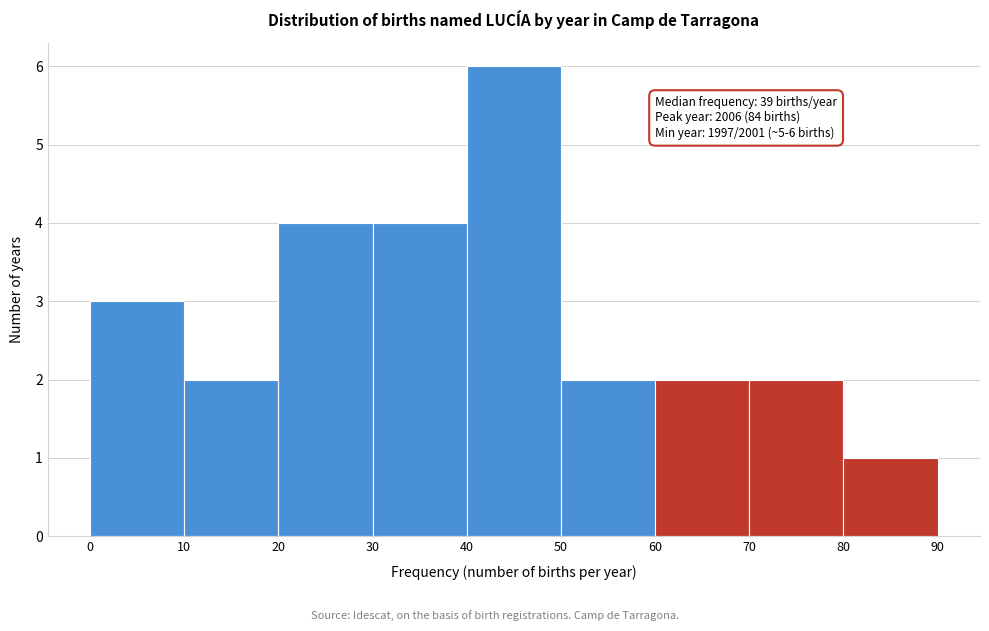

Over which range of the x-axis is the bar tallest?

40 to 50